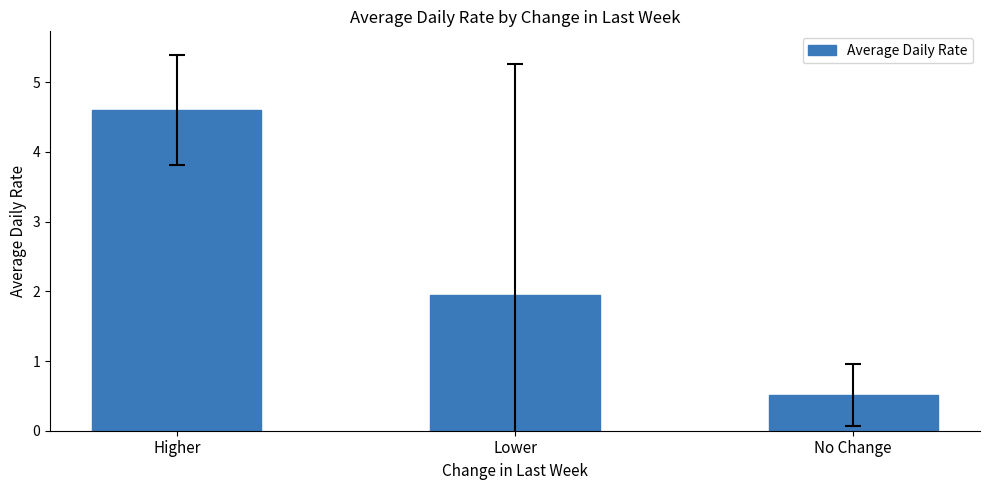

What is the difference between the values at Higher and Lower?

2.6